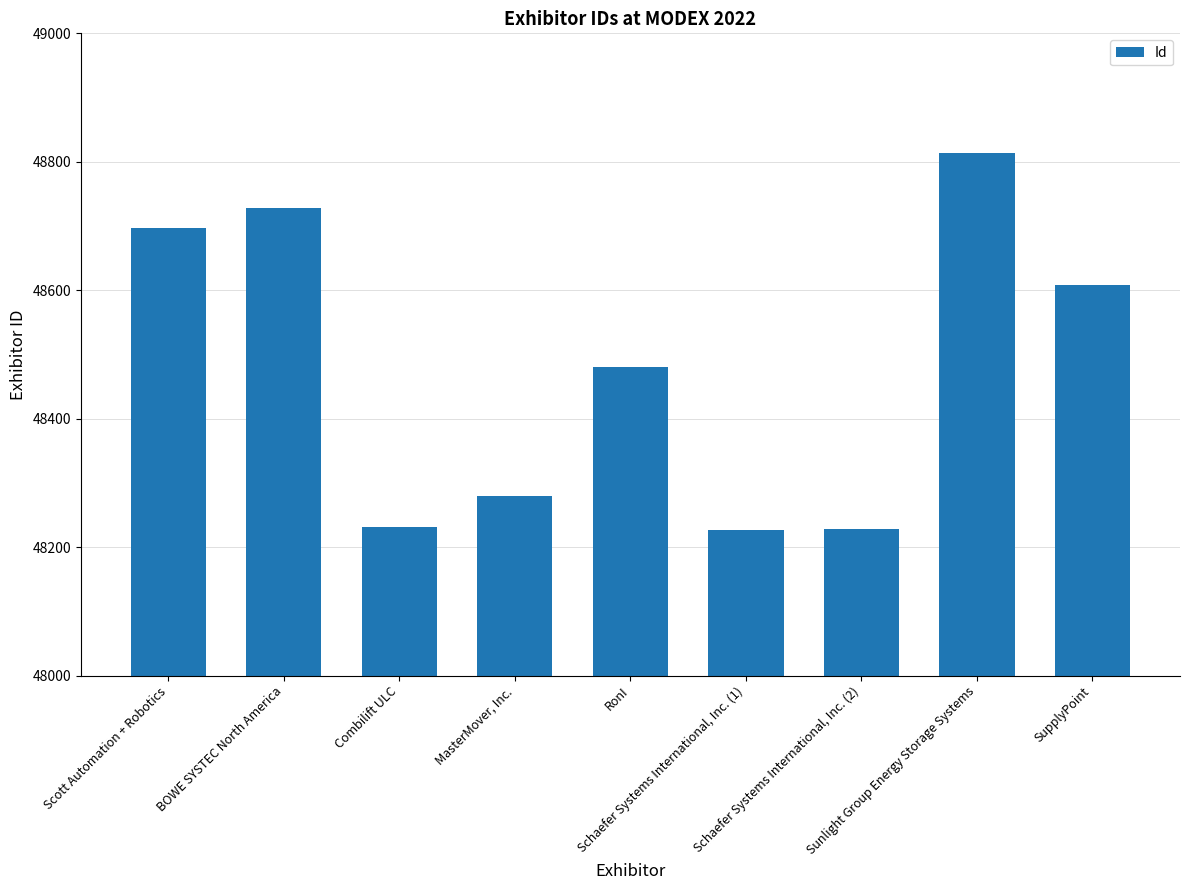

At which label does the data first exceed 48481?

Scott Automation + Robotics